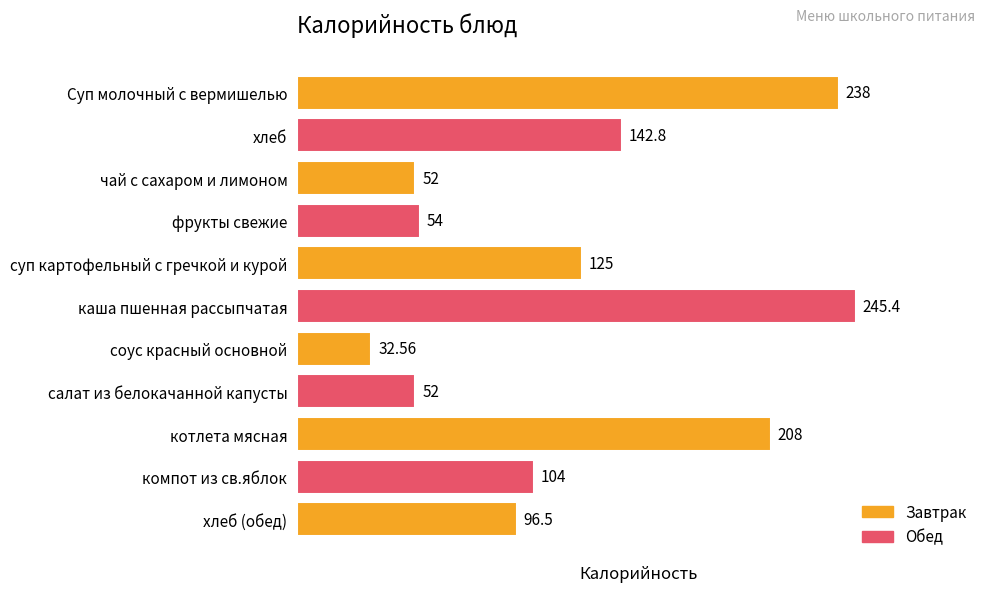

What is the ratio of the value at соус красный основной to the value at хлеб (обед)?

0.3